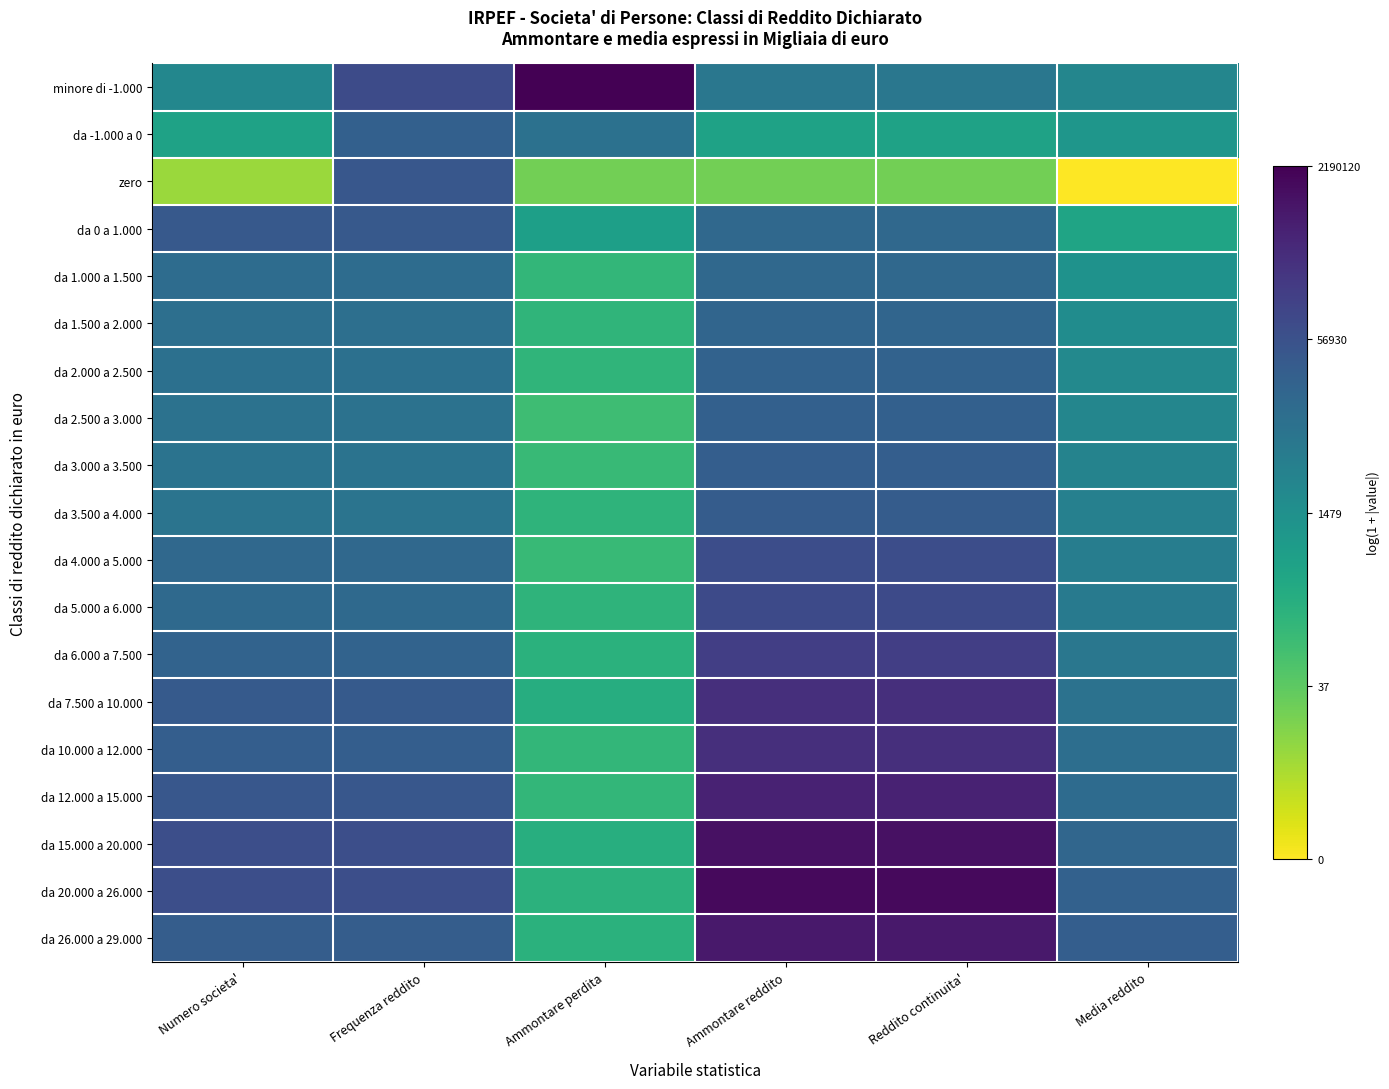

Reading left to right, extract all data points from this chart.

minore di -1.000: Numero societa'=7.8	Frequenza reddito=11.3	Ammontare perdita=14.6	Ammontare reddito=8.8	Reddito continuita'=8.8	Media reddito=7.9
da -1.000 a 0: Numero societa'=6.2	Frequenza reddito=10.1	Ammontare perdita=9.2	Ammontare reddito=6.2	Reddito continuita'=6.2	Media reddito=6.9
zero: Numero societa'=2.2	Frequenza reddito=10.6	Ammontare perdita=3.1	Ammontare reddito=3.1	Reddito continuita'=3.1	Media reddito=0.0
da 0 a 1.000: Numero societa'=10.5	Frequenza reddito=10.5	Ammontare perdita=6.4	Ammontare reddito=9.7	Reddito continuita'=9.7	Media reddito=6.1
da 1.000 a 1.500: Numero societa'=9.4	Frequenza reddito=9.4	Ammontare perdita=4.9	Ammontare reddito=9.7	Reddito continuita'=9.7	Media reddito=7.1
da 1.500 a 2.000: Numero societa'=9.3	Frequenza reddito=9.3	Ammontare perdita=5.0	Ammontare reddito=9.9	Reddito continuita'=9.9	Media reddito=7.5
da 2.000 a 2.500: Numero societa'=9.2	Frequenza reddito=9.2	Ammontare perdita=5.0	Ammontare reddito=10.0	Reddito continuita'=10.0	Media reddito=7.7
da 2.500 a 3.000: Numero societa'=9.1	Frequenza reddito=9.1	Ammontare perdita=4.5	Ammontare reddito=10.1	Reddito continuita'=10.1	Media reddito=7.9
da 3.000 a 3.500: Numero societa'=9.0	Frequenza reddito=9.0	Ammontare perdita=4.8	Ammontare reddito=10.2	Reddito continuita'=10.2	Media reddito=8.1
da 3.500 a 4.000: Numero societa'=9.0	Frequenza reddito=9.0	Ammontare perdita=5.1	Ammontare reddito=10.3	Reddito continuita'=10.3	Media reddito=8.2
da 4.000 a 5.000: Numero societa'=9.7	Frequenza reddito=9.7	Ammontare perdita=4.8	Ammontare reddito=11.2	Reddito continuita'=11.2	Media reddito=8.4
da 5.000 a 6.000: Numero societa'=9.6	Frequenza reddito=9.6	Ammontare perdita=5.1	Ammontare reddito=11.3	Reddito continuita'=11.3	Media reddito=8.6
da 6.000 a 7.500: Numero societa'=10.0	Frequenza reddito=10.0	Ammontare perdita=5.3	Ammontare reddito=11.9	Reddito continuita'=11.9	Media reddito=8.8
da 7.500 a 10.000: Numero societa'=10.5	Frequenza reddito=10.5	Ammontare perdita=5.5	Ammontare reddito=12.6	Reddito continuita'=12.6	Media reddito=9.1
da 10.000 a 12.000: Numero societa'=10.2	Frequenza reddito=10.2	Ammontare perdita=4.9	Ammontare reddito=12.6	Reddito continuita'=12.6	Media reddito=9.3
da 12.000 a 15.000: Numero societa'=10.6	Frequenza reddito=10.6	Ammontare perdita=4.9	Ammontare reddito=13.2	Reddito continuita'=13.2	Media reddito=9.5
da 15.000 a 20.000: Numero societa'=11.1	Frequenza reddito=11.1	Ammontare perdita=5.4	Ammontare reddito=13.9	Reddito continuita'=13.9	Media reddito=9.8
da 20.000 a 26.000: Numero societa'=11.1	Frequenza reddito=11.1	Ammontare perdita=5.2	Ammontare reddito=14.2	Reddito continuita'=14.2	Media reddito=10.0
da 26.000 a 29.000: Numero societa'=10.3	Frequenza reddito=10.3	Ammontare perdita=5.2	Ammontare reddito=13.6	Reddito continuita'=13.6	Media reddito=10.2